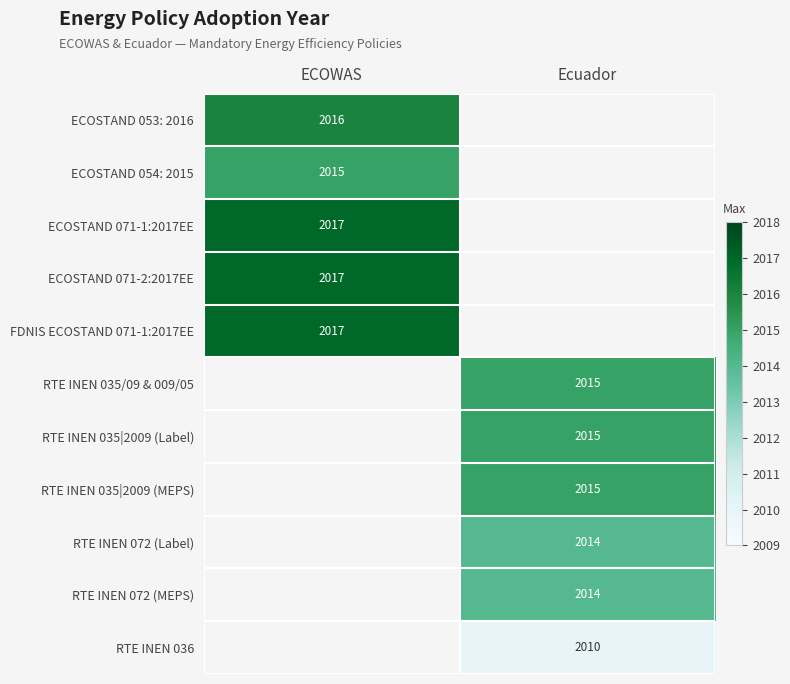

At how many categories does at least one series exceed 2014?

2